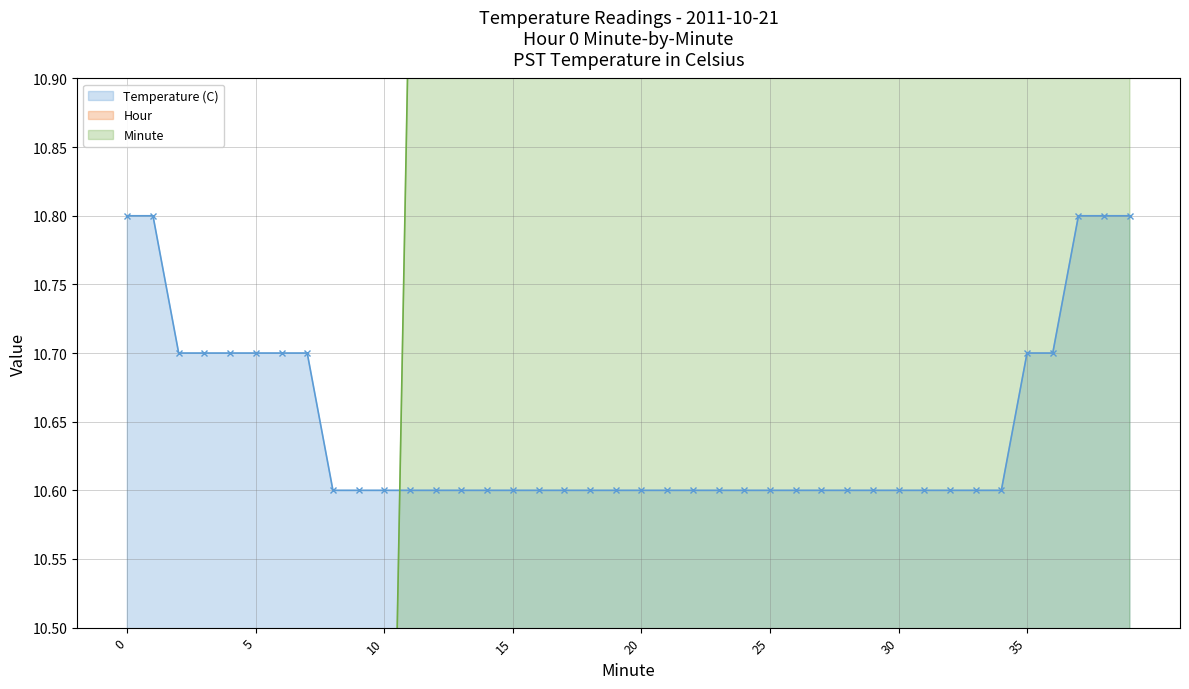

What is the difference between the maximum and minimum values in the Temperature (C) line series?

0.2